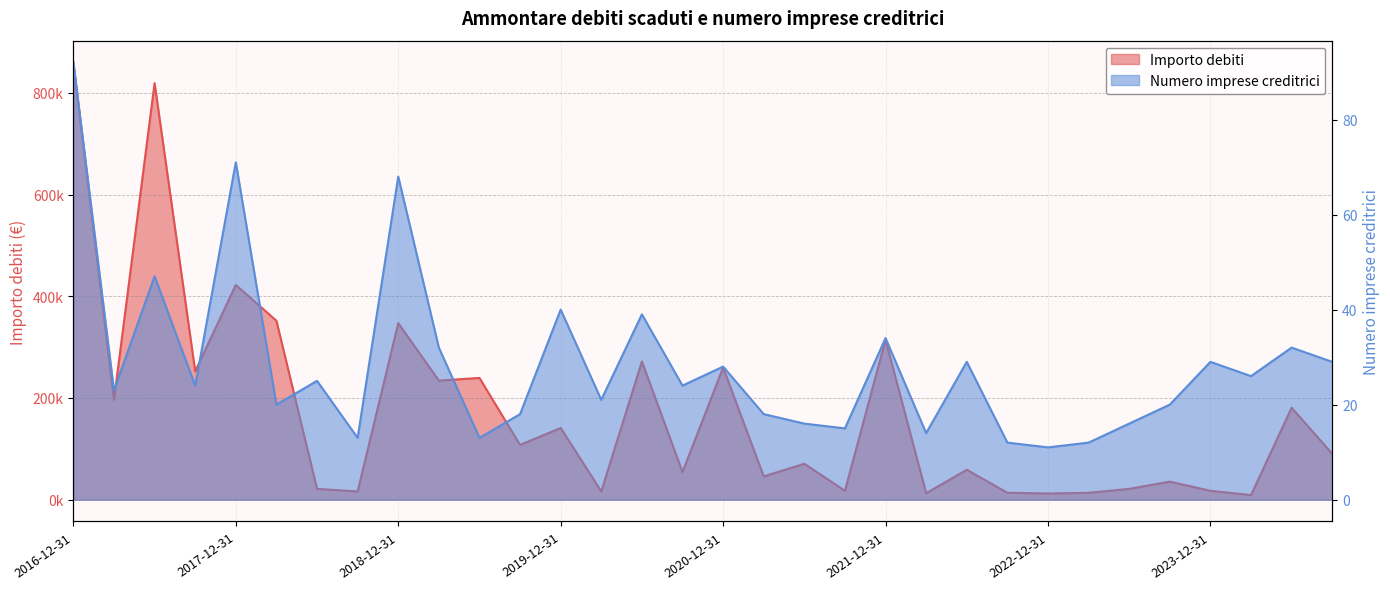

In Importo debiti, how many points are higher than both neighbors (excluding endpoints)?

12